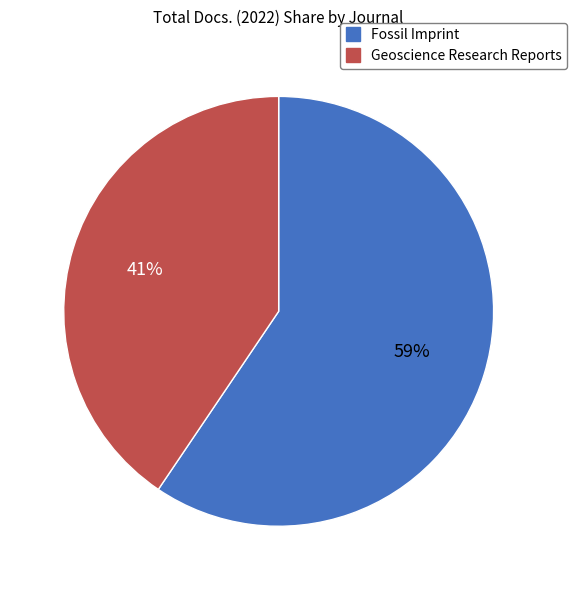

What percentage is the Fossil Imprint slice, to the nearest percent?

59%